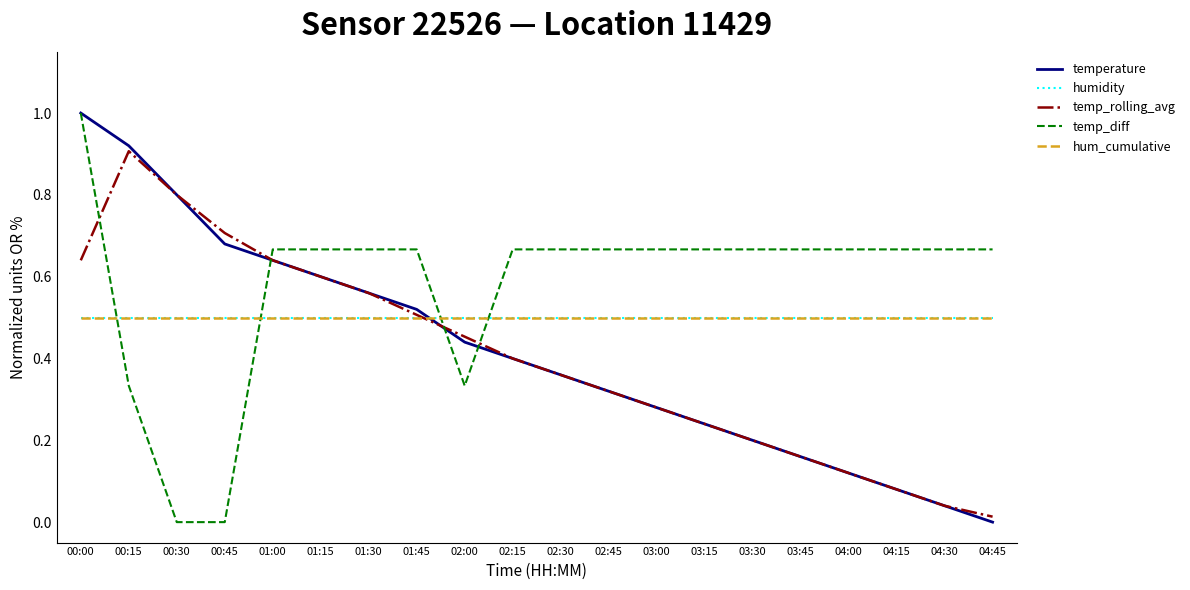

Which has a higher value, 02:15 or 04:30?

02:15